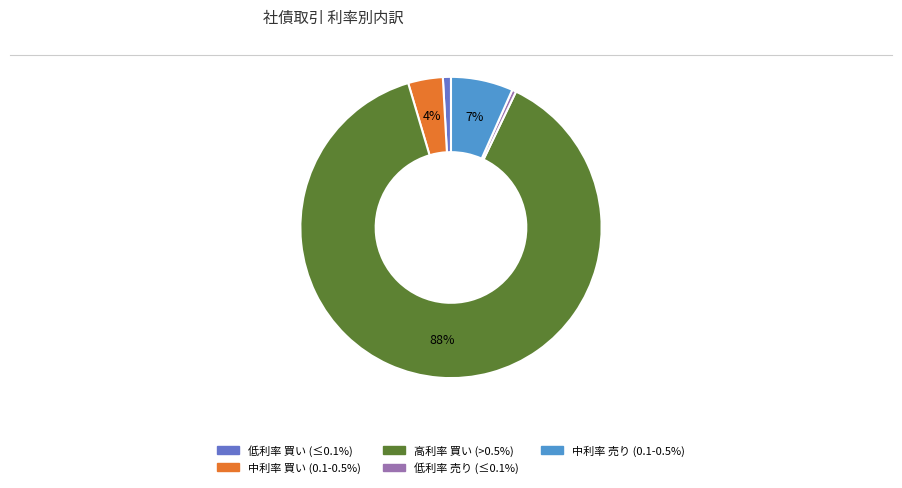

Is there any slice that represents more than half of the pie?

Yes